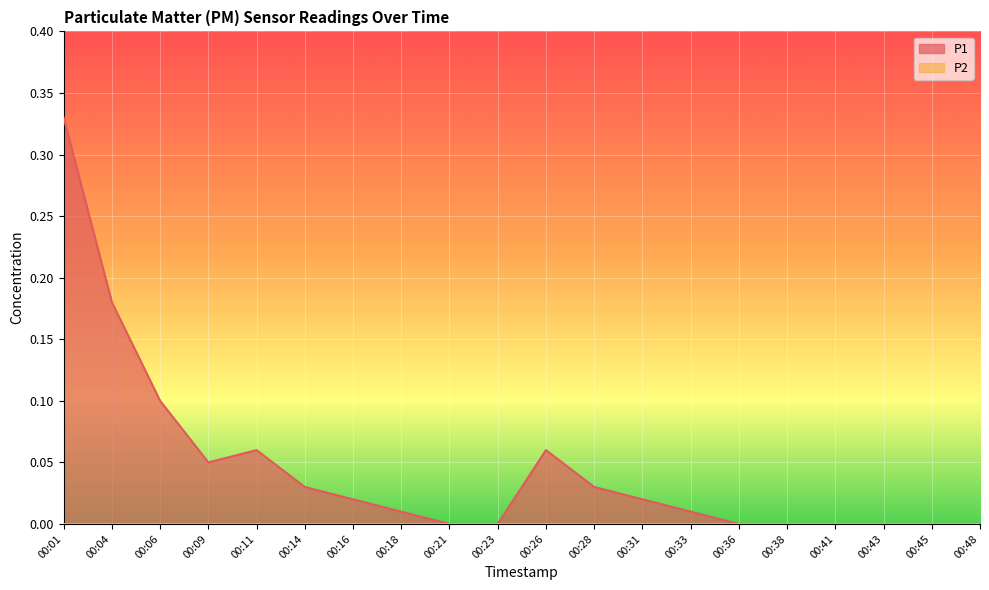

Reading left to right, transcribe all the data shown in this chart.

0.3	0.2	0.1	0.1	0.1	0.0	0.0	0.0	0.0	0.0	0.1	0.0	0.0	0.0	0.0	0.0	0.0	0.0	0.0	0.0